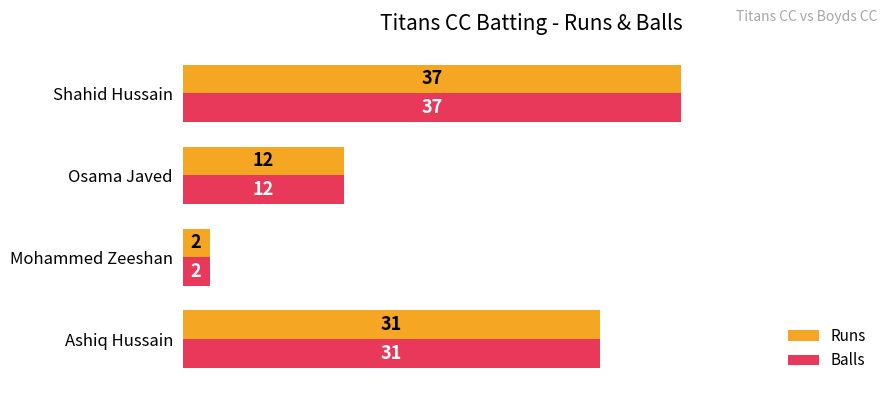

What is the sum of all Balls values?

82